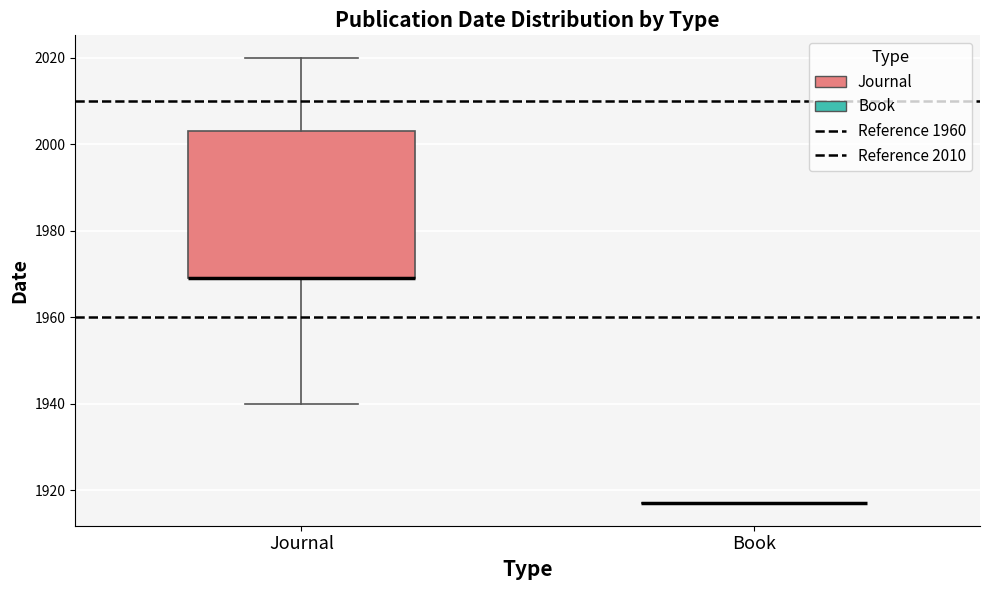

Reading left to right, read every box against the y-axis: the position of its median line, the range the box covers, and the ends of its whiskers. The values are not printed on the chart, so give them approximately, as read against the axis.

Journal: median 1970 (drawn on the box's lower edge), box 1970 to 2004, whiskers 1940 to 2020
Book: box collapsed to a line at 1918, whiskers 1918 to 1918